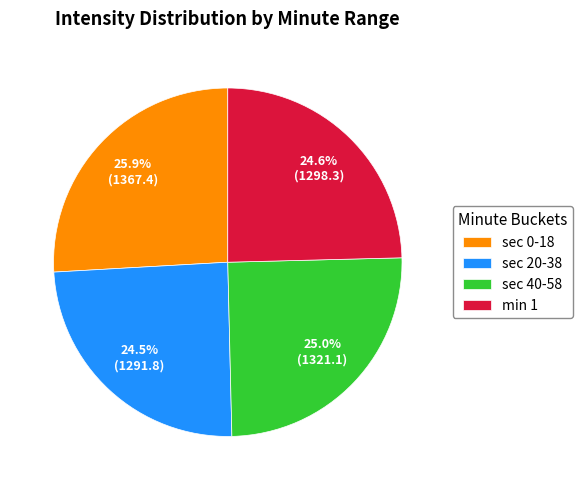

Is there a majority slice in this chart?

No